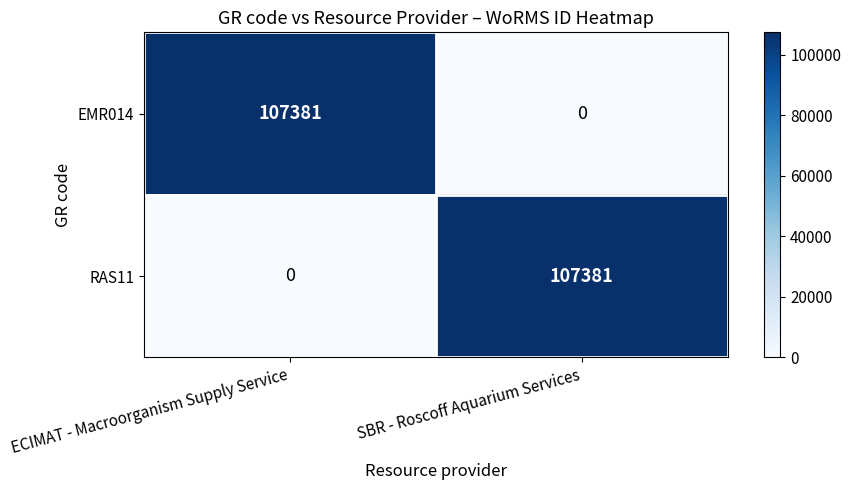

What is the total value across all series at SBR - Roscoff Aquarium Services?

107381